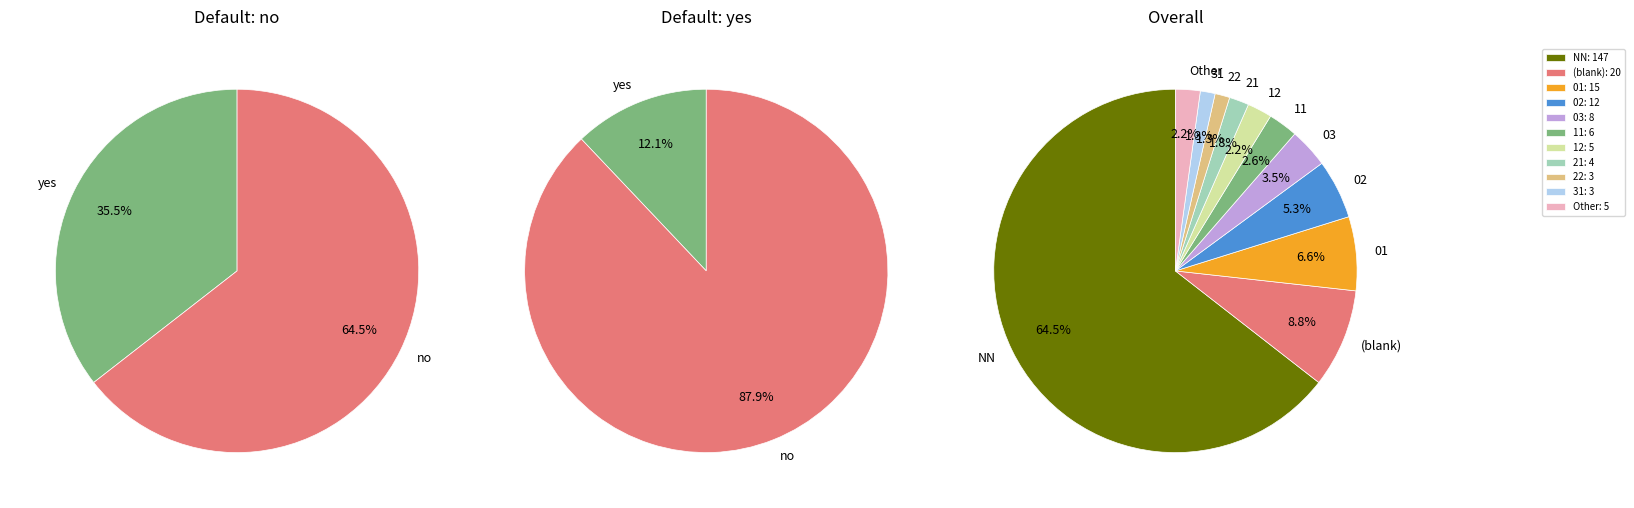

To the nearest percent, what is the difference between the largest and smallest slice percentages?

63%